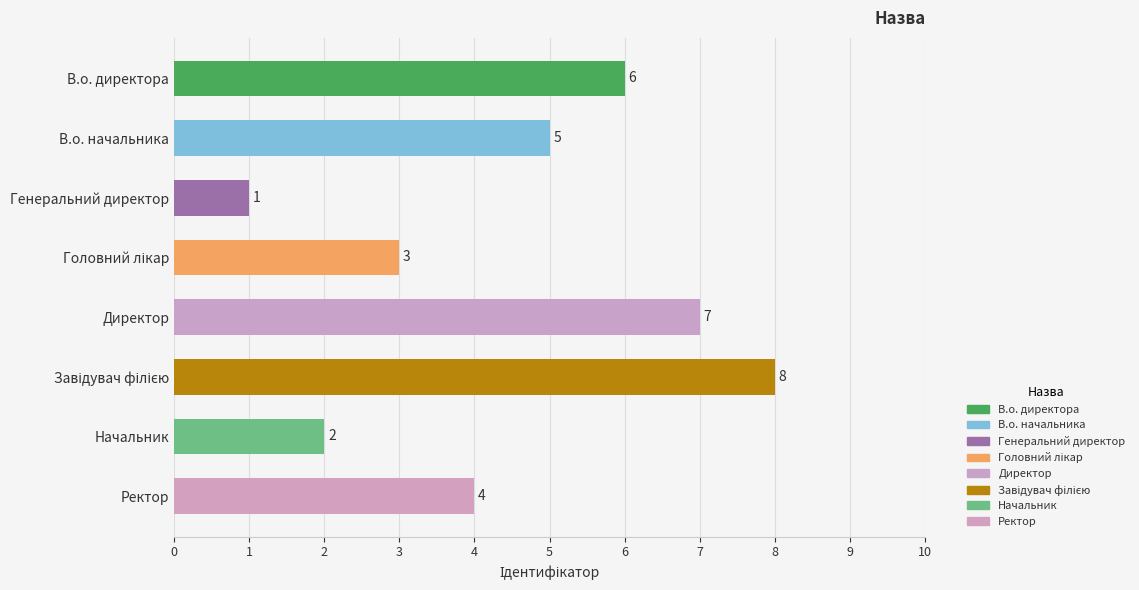

Reading bottom to top, transcribe all the data shown in this chart.

4	2	8	7	3	1	5	6